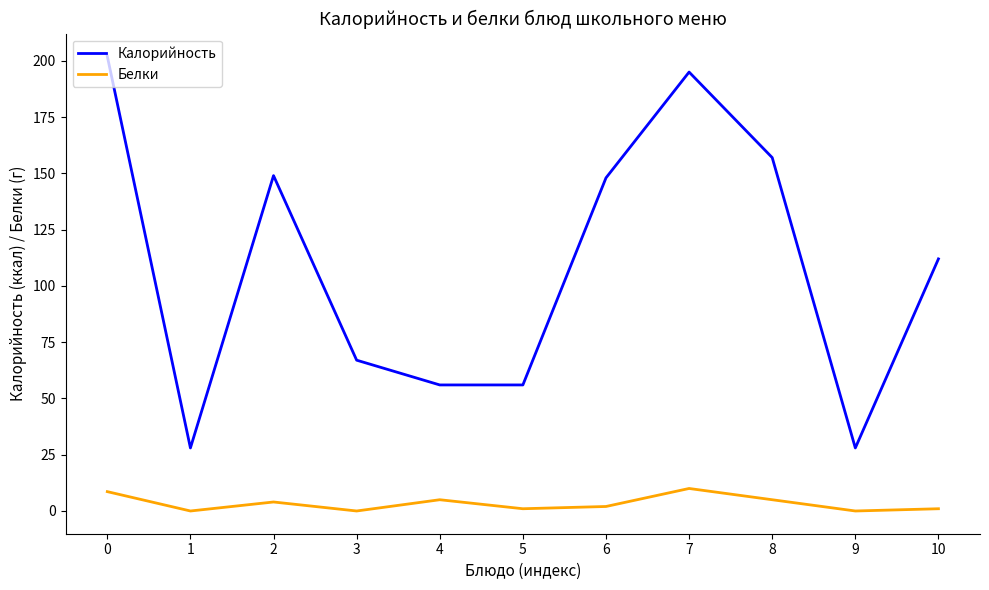

True or false: Калорийность has a value of 23.2 at 5.

False